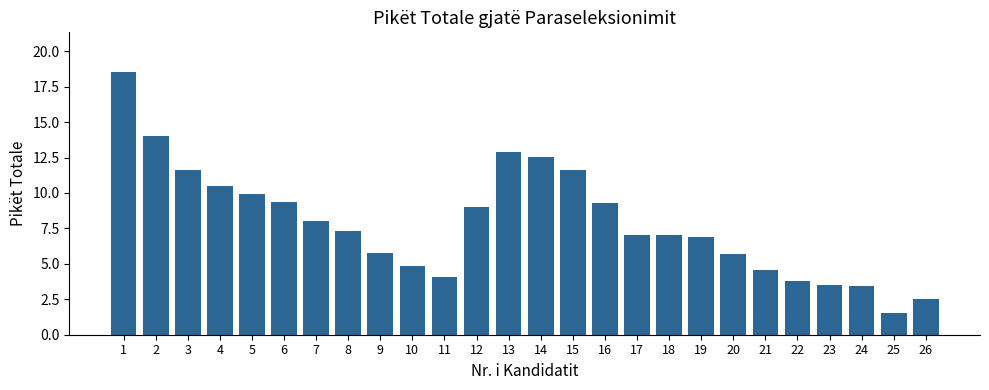

What is the change in value from 9 to 13?

+7.1